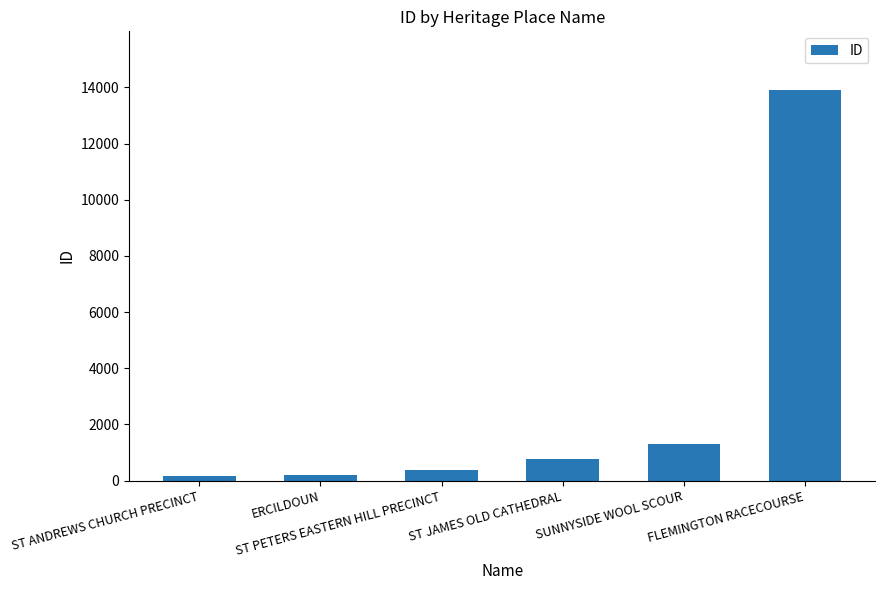

Does the chart contain any negative values?

No